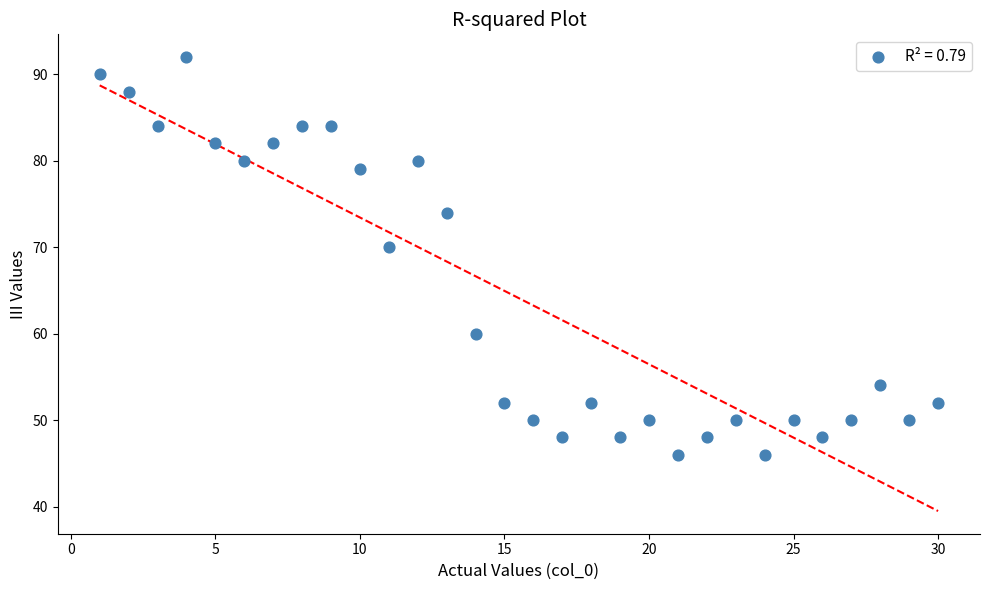

What Y value in the scatter plot is closest to 69?

70